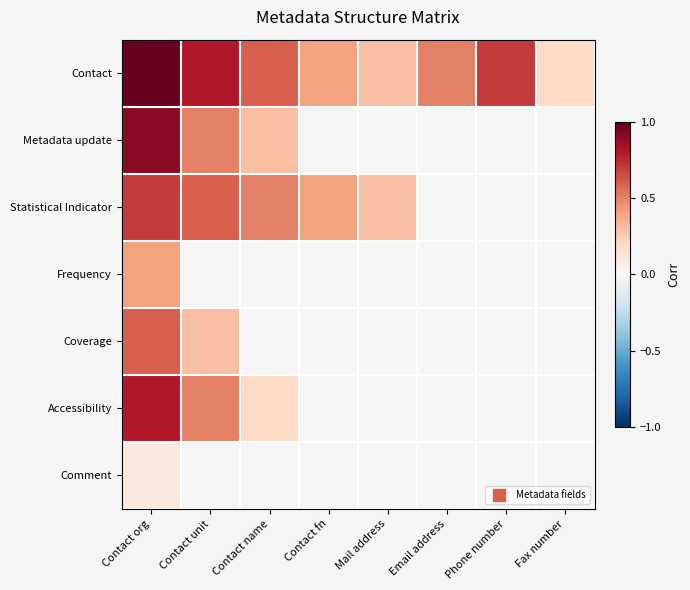

Which series has the largest range (max minus min)?

Metadata update